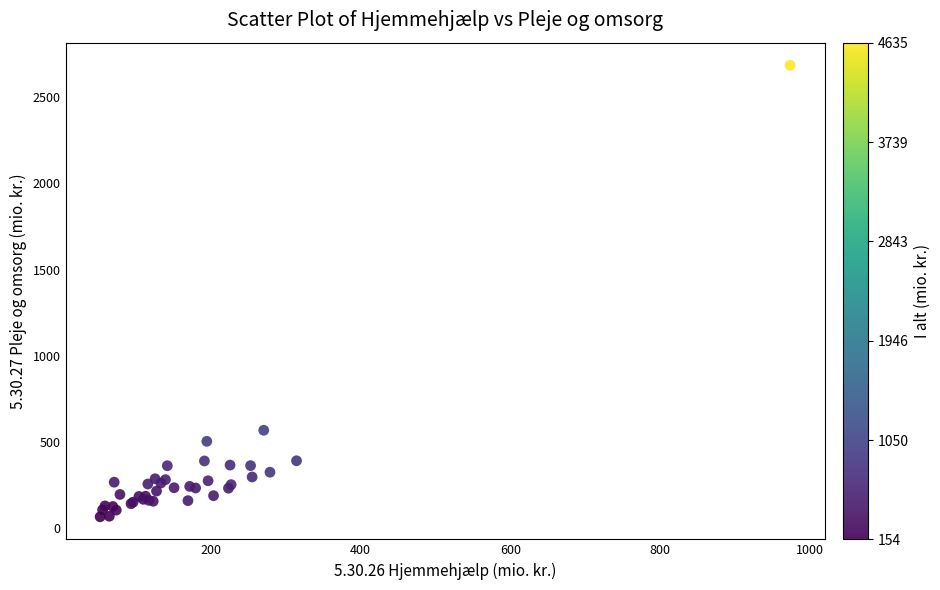

What Y value in the scatter plot is closest to 1376?

568.3